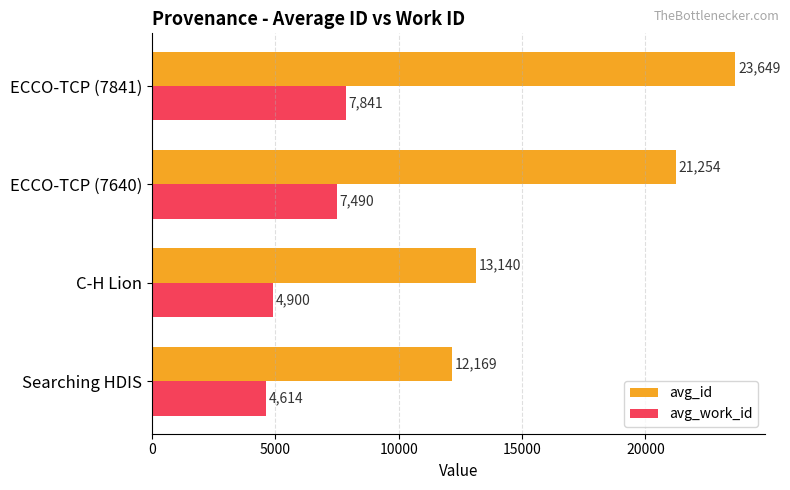

List the labels in order of avg_work_id value, largest first.

ECCO-TCP (7841), ECCO-TCP (7640), C-H Lion, Searching HDIS